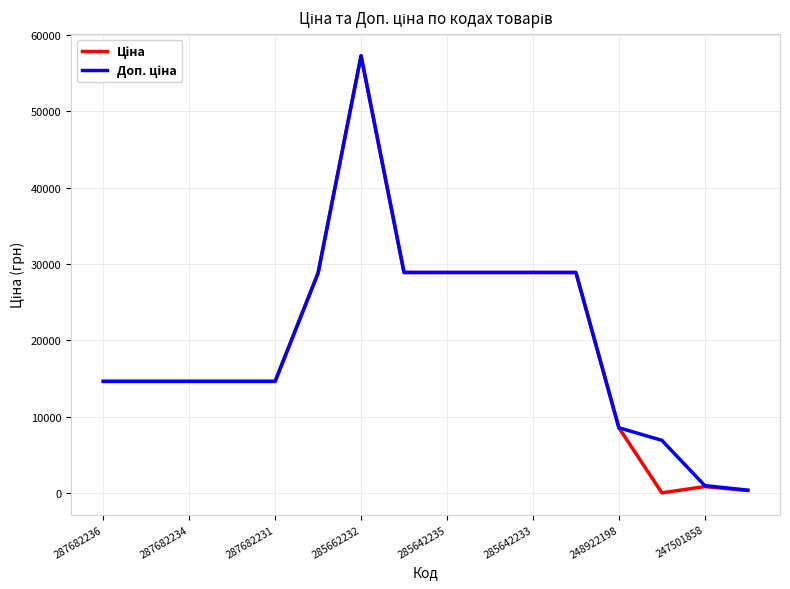

What is the greatest value displayed?

57235.5